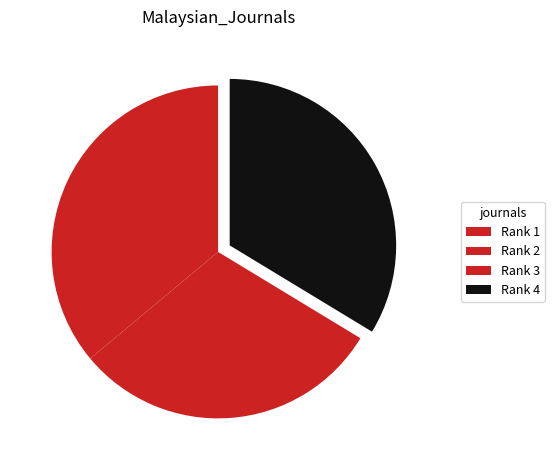

To the nearest percent, what is the difference between the Rank 1 and Rank 4 slice percentages?

34%